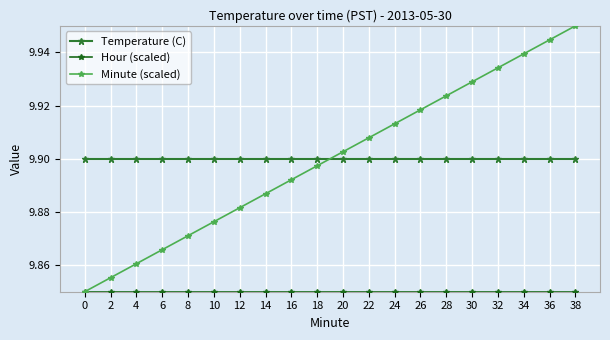

At which category is the sum across all series the highest?

38